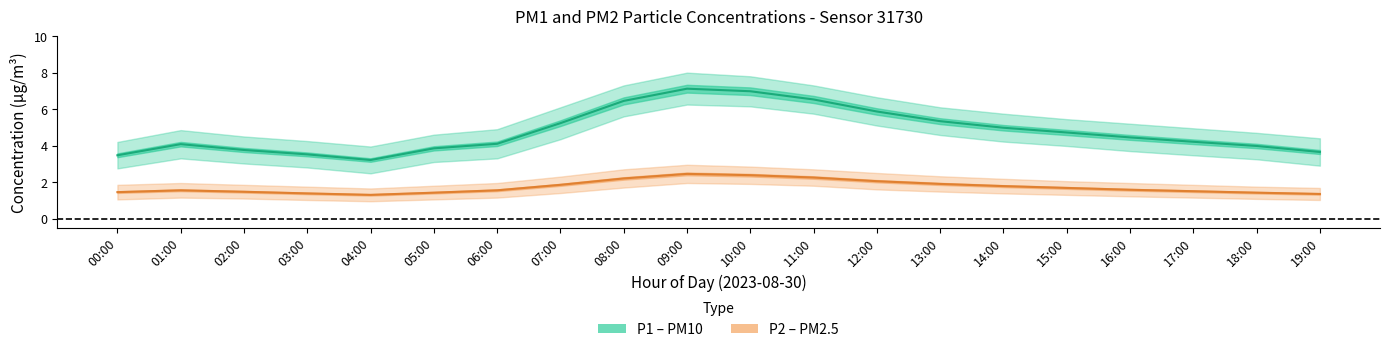

Where is the first local maximum for P1 (PM10)?

01:00